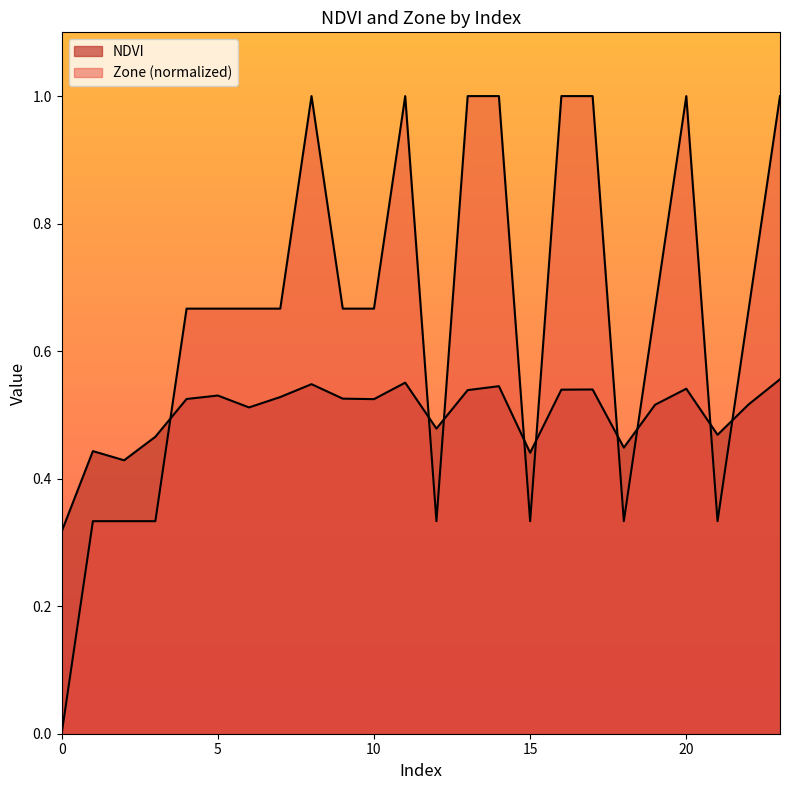

At 1, list the series in order from smallest to largest.

Zone, NDVI